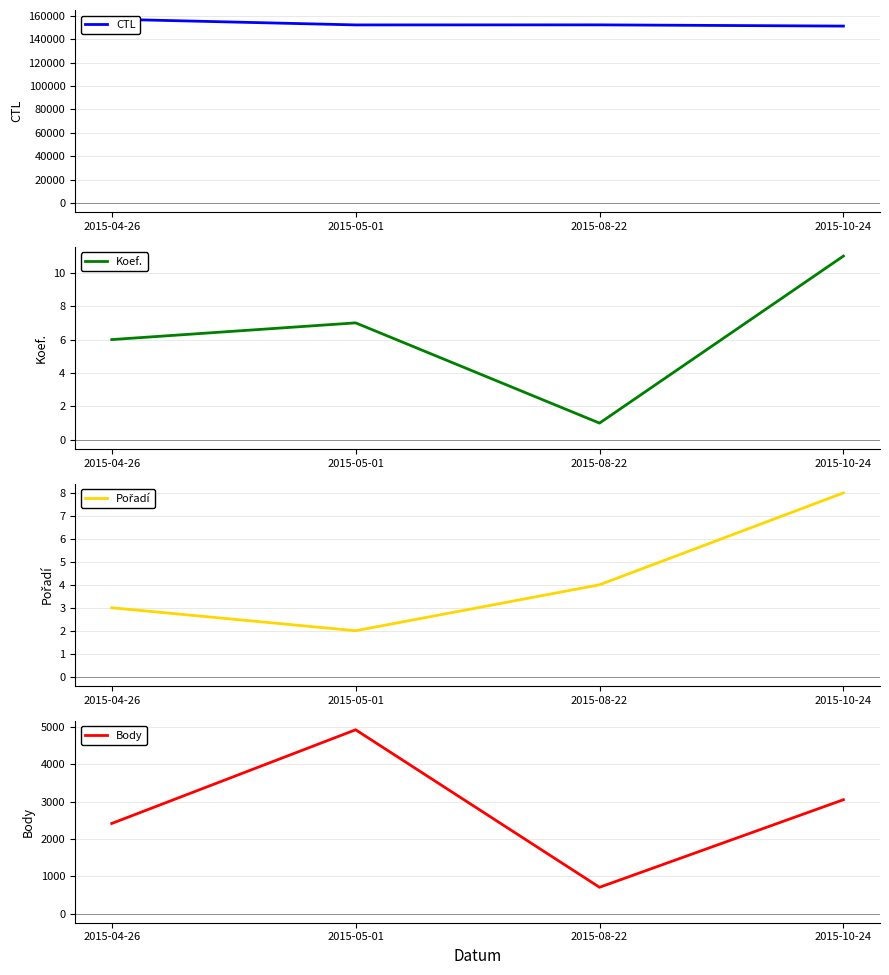

At which category does Koef. reach its first local valley?

2015-08-22